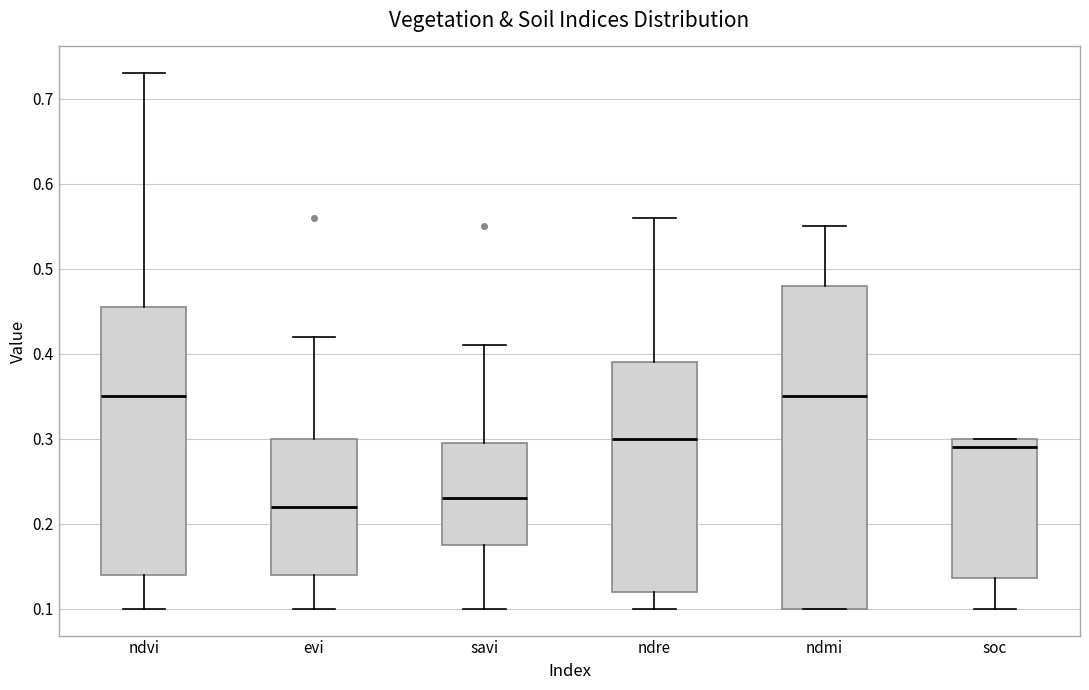

Where does the upper whisker of the box for savi end on the y-axis? The values are not printed on the chart, so give them approximately, as read against the axis.

0.41